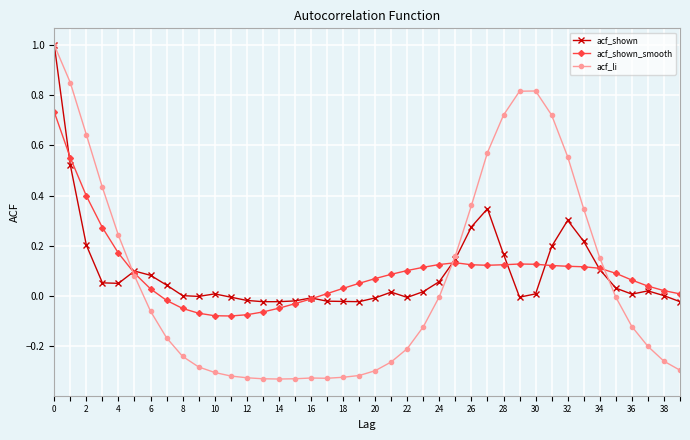

What is the maximum value shown in the chart?

1.0